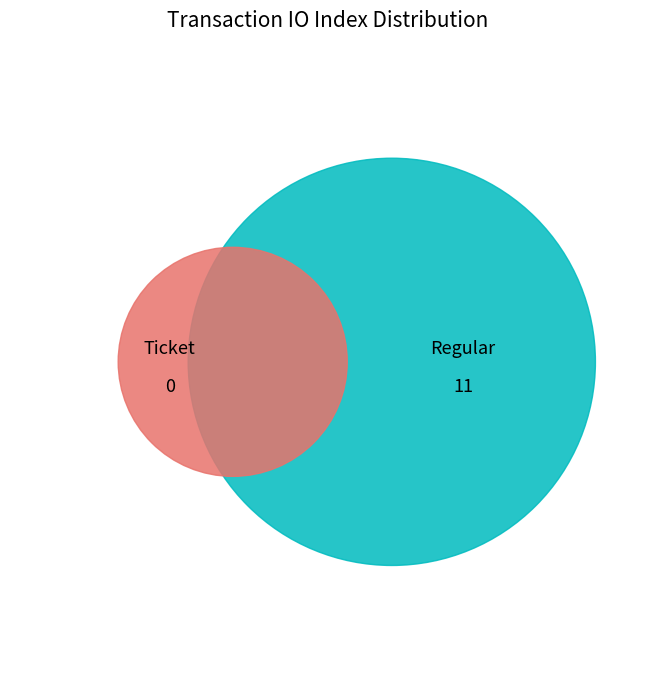

How many slices are in this pie chart?

2